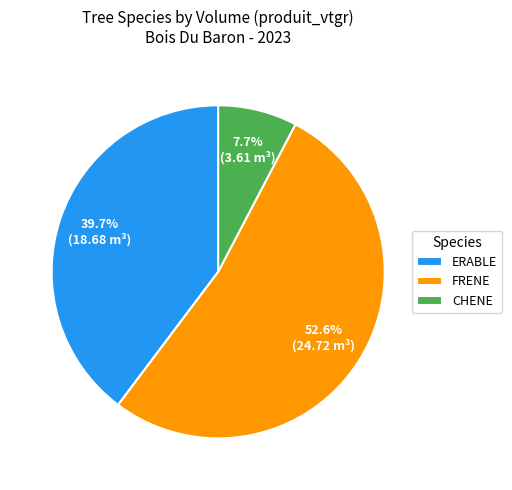

How many segments does this pie chart have?

3